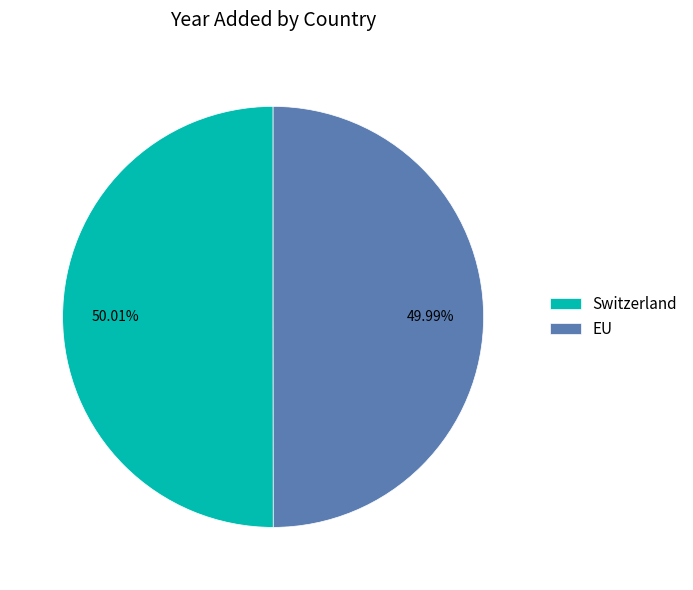

What is the ratio of the value at EU to the value at Switzerland?

1.0